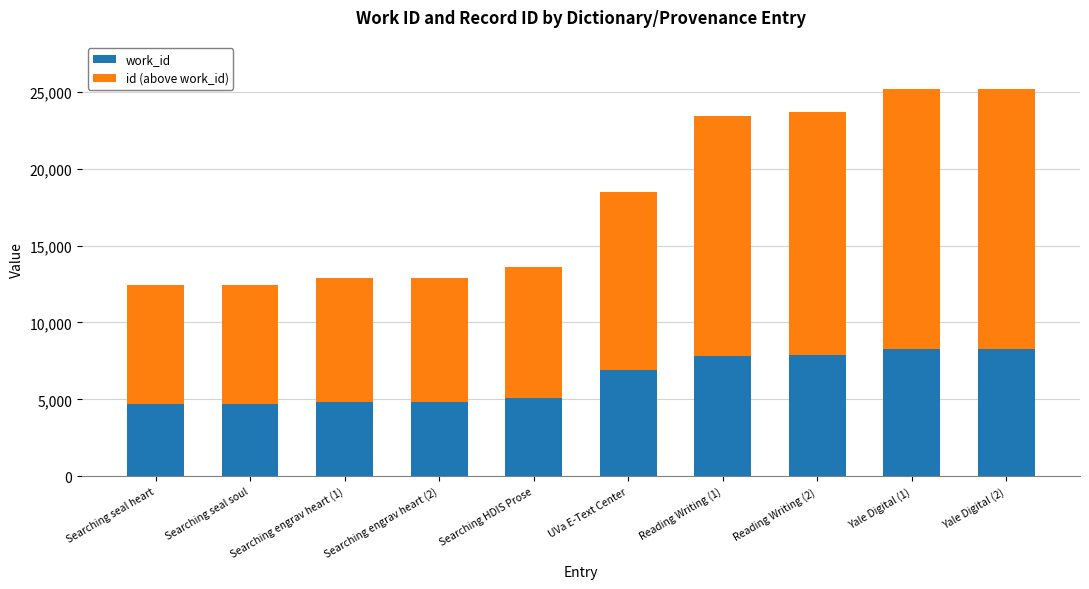

What is the difference between the maximum and second lowest values in the work_id series?

3570